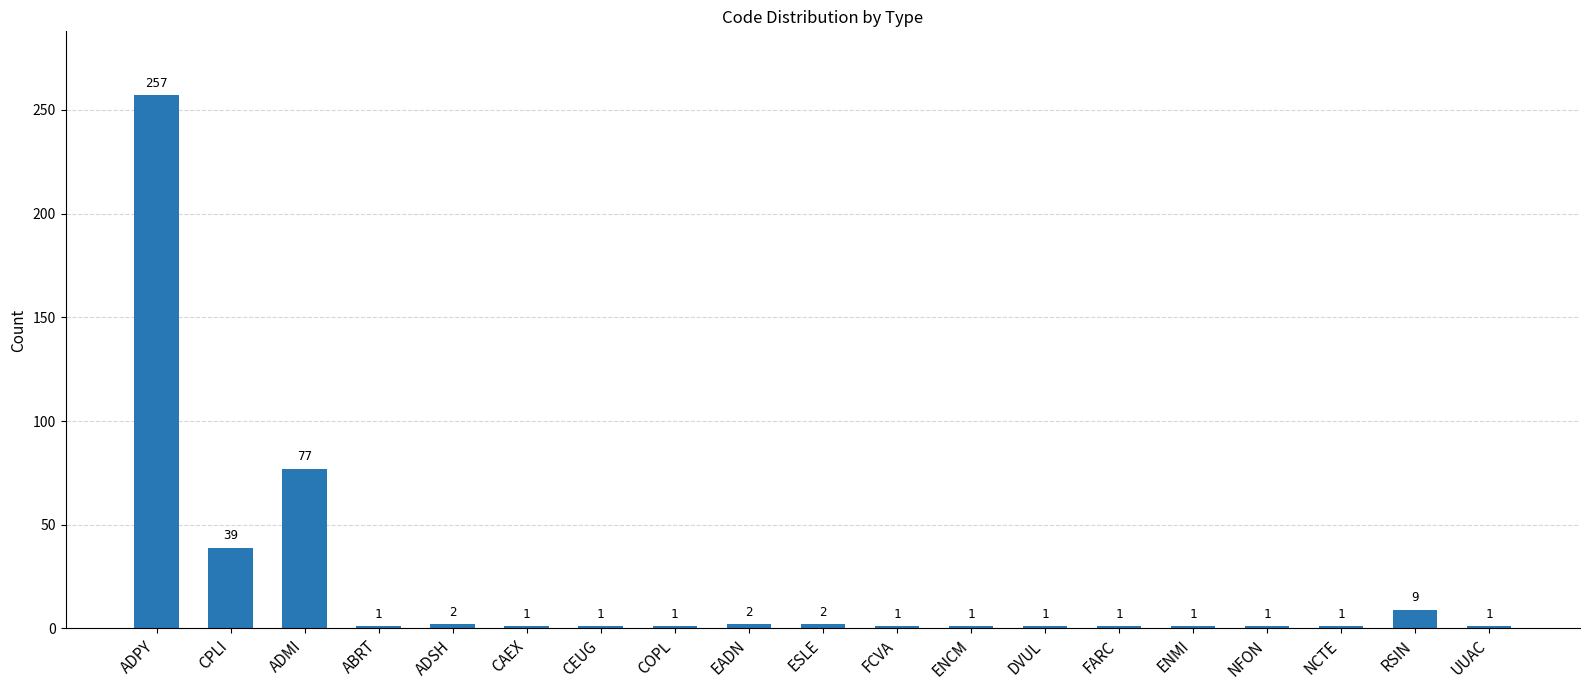

How many categories are shown in the chart?

19